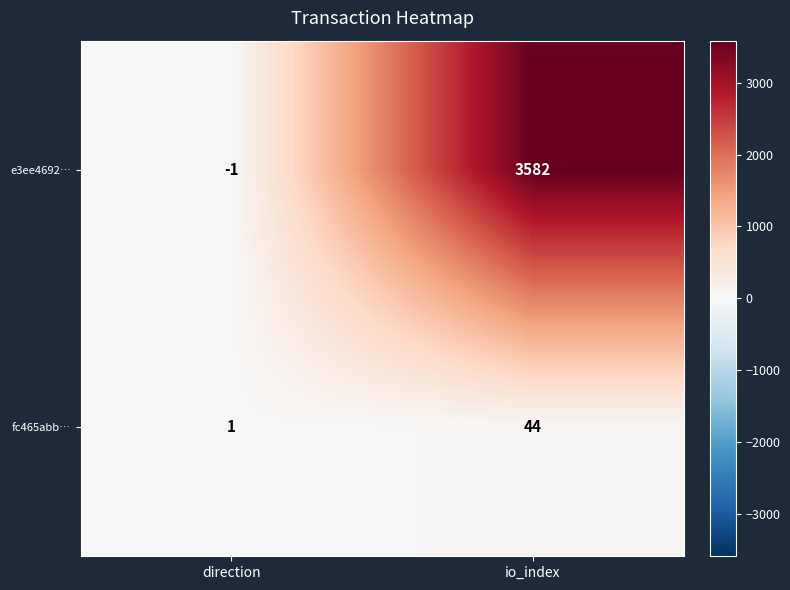

What is the spread (max minus min) of values at direction?

2